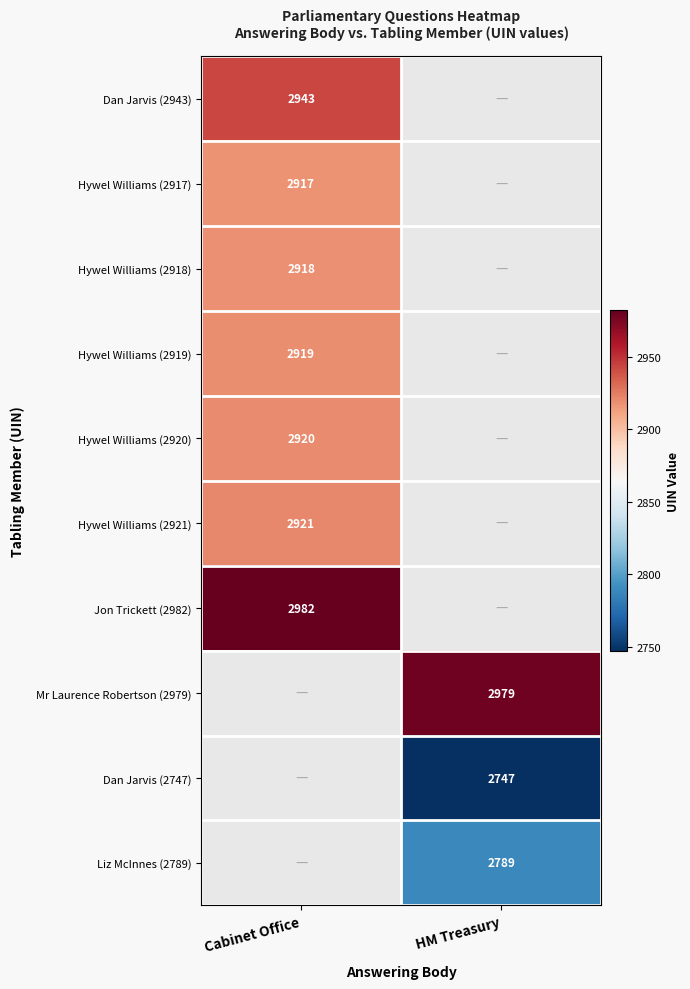

True or false: Liz McInnes (2789) has a value of 2789 at HM Treasury.

True